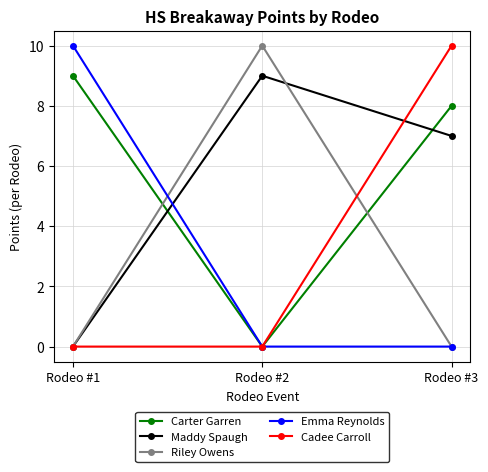

What is the approximate value of Maddy Spaugh at Rodeo #2?

9